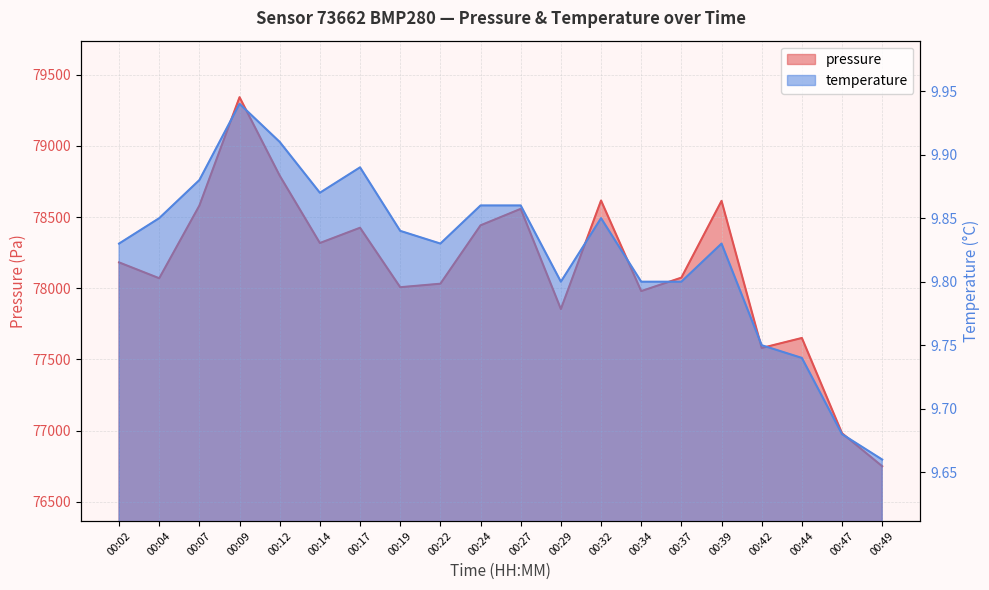

Reading left to right, extract all data points from this chart.

pressure: 00:02=78181.5	00:04=78070.2	00:07=78580.3	00:09=79341.1	00:12=78790.2	00:14=78317.4	00:17=78424.7	00:19=78007.3	00:22=78031.8	00:24=78441.6	00:27=78557.3	00:29=77854.1	00:32=78615.8	00:34=77980.0	00:37=78074.5	00:39=78613.4	00:42=77580.8	00:44=77651.0	00:47=76982.2	00:49=76750.6
temperature: 00:02=9.8	00:04=9.8	00:07=9.9	00:09=9.9	00:12=9.9	00:14=9.9	00:17=9.9	00:19=9.8	00:22=9.8	00:24=9.9	00:27=9.9	00:29=9.8	00:32=9.8	00:34=9.8	00:37=9.8	00:39=9.8	00:42=9.8	00:44=9.7	00:47=9.7	00:49=9.7